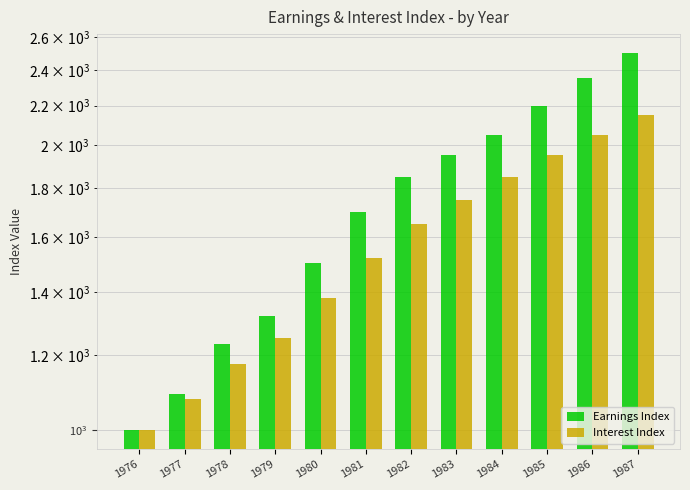

Is the value of Earnings Index at 1982 greater than the value of Interest Index at 1987?

No